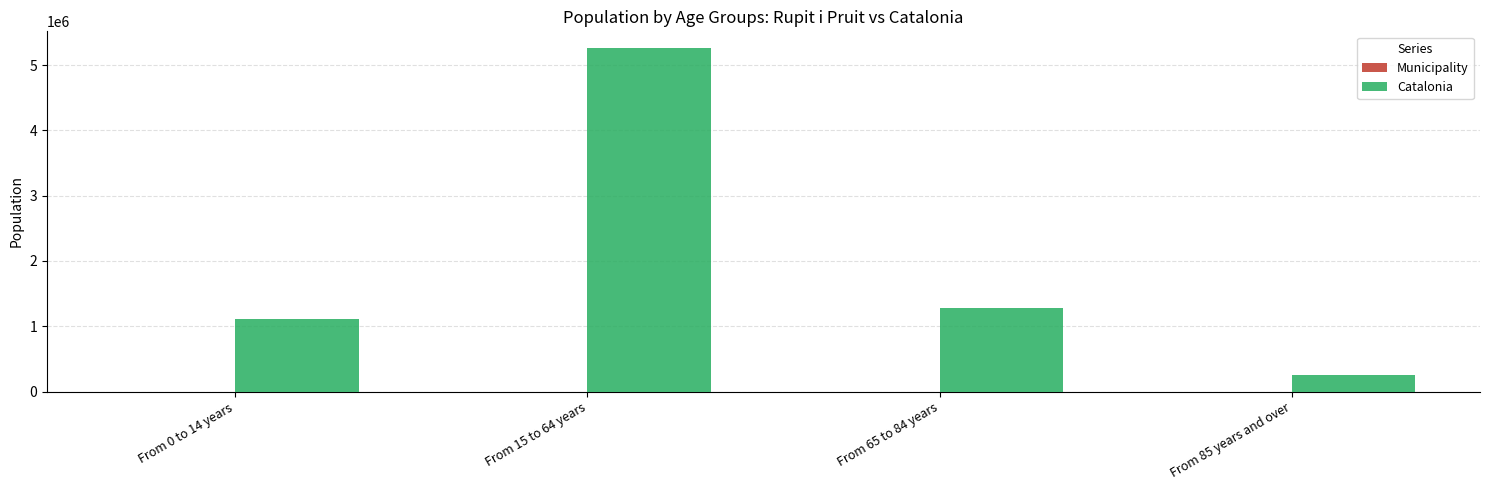

Does the chart contain stacked bars?

No